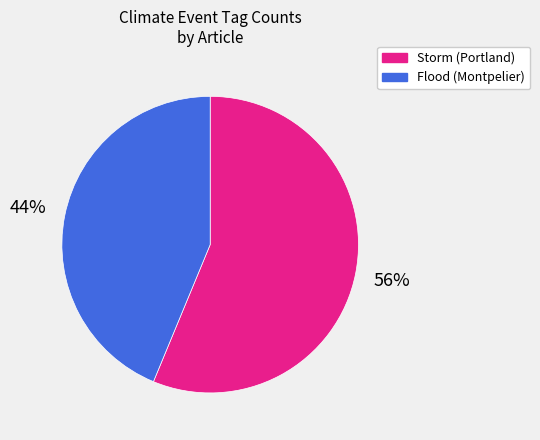

Is there any slice that represents more than half of the pie?

Yes